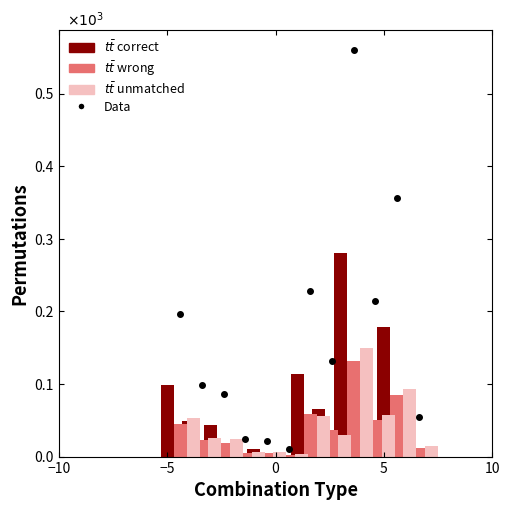

At −10, list the series in order from smallest to largest.

wrong, unmatched, correct